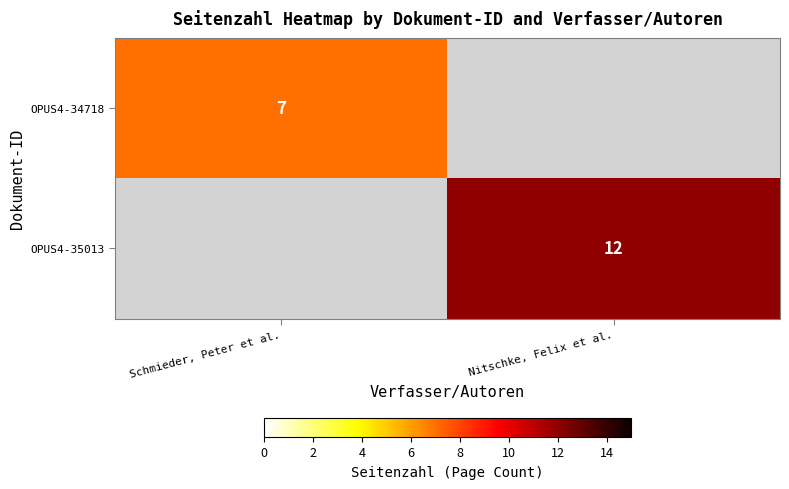

Is the value of OPUS4-35013 at Nitschke, Felix et al. greater than the value of OPUS4-34718 at Schmieder, Peter et al.?

Yes